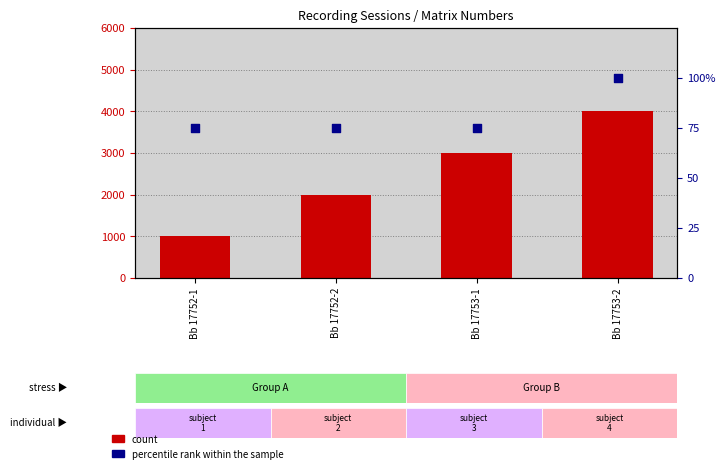

At how many categories does at least one series exceed 55?

4